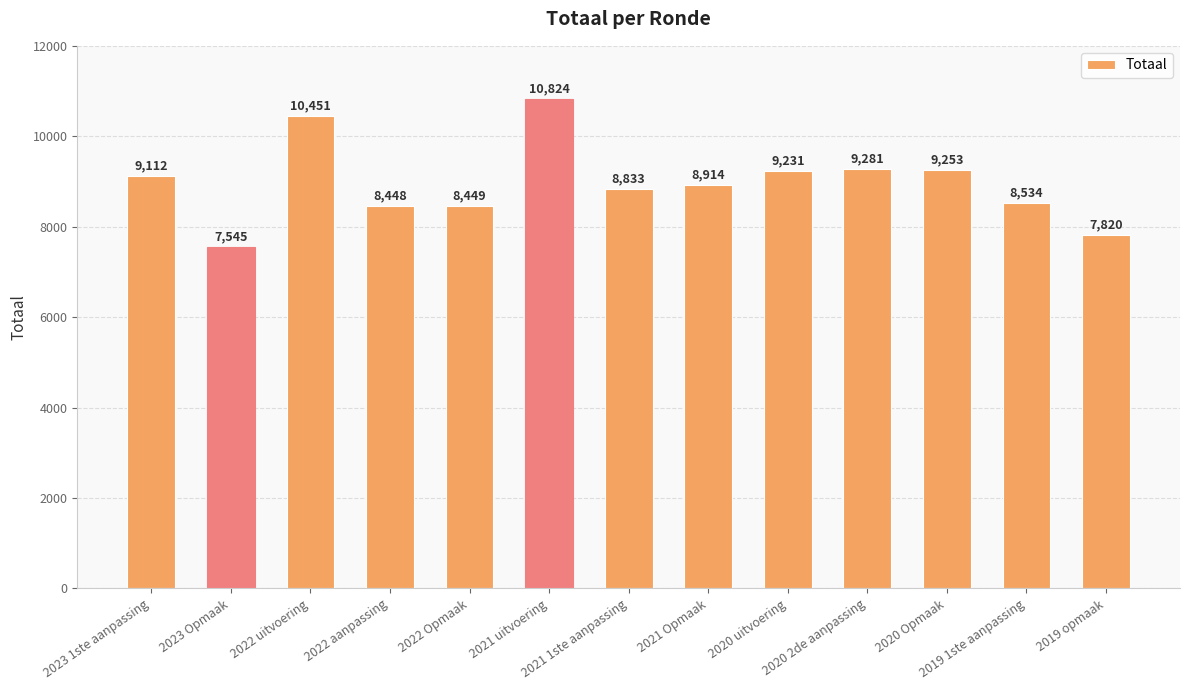

How many series are shown in this chart?

1